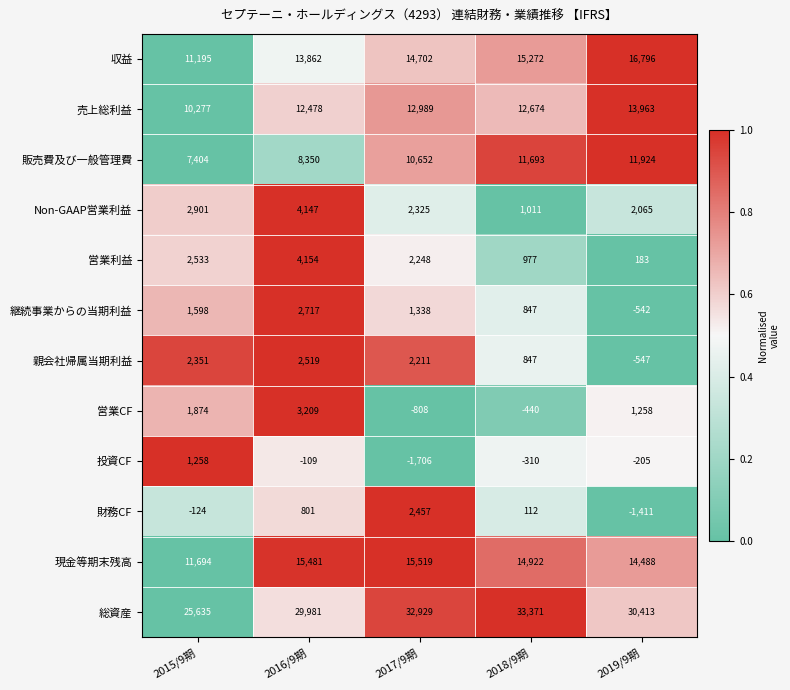

Where does the 総資産 series first go above 30413?

2017/9期